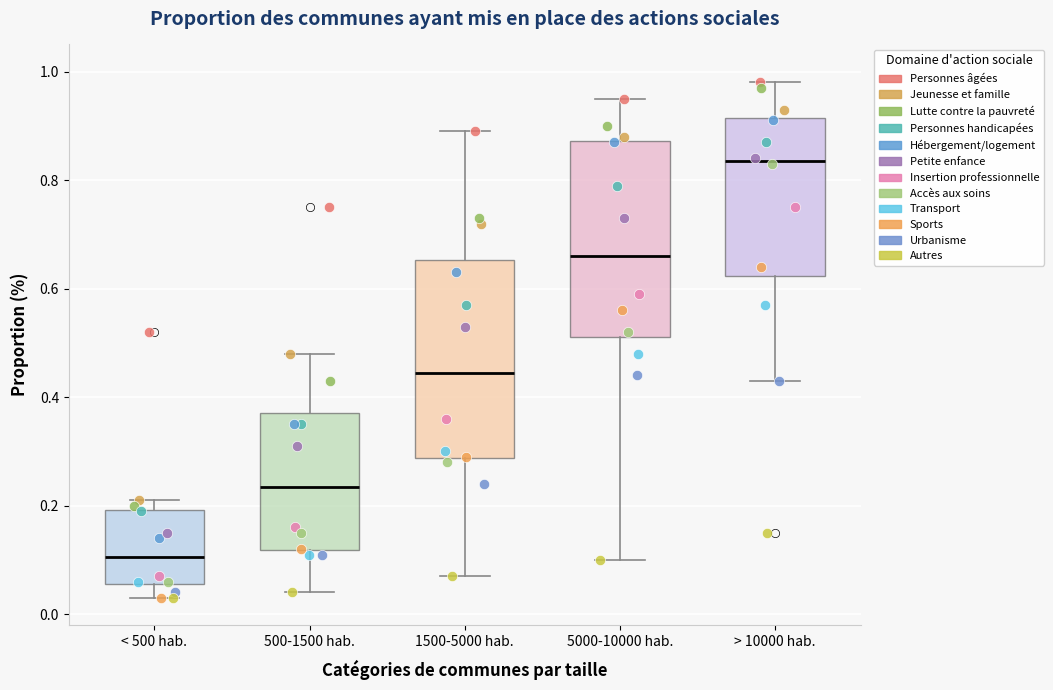

Where is the upper edge of the box for > 10000 hab. on the y-axis? The values are not printed on the chart, so give them approximately, as read against the axis.

0.92